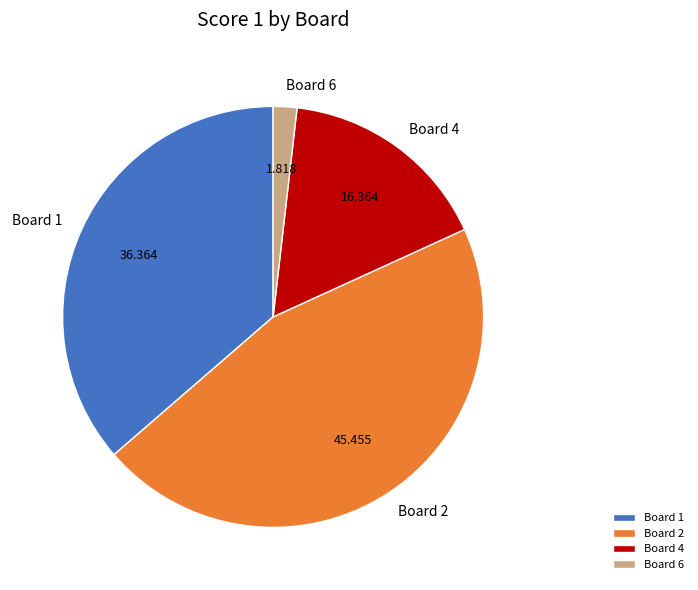

Is the sum of Board 2 and Board 4 greater than half?

Yes